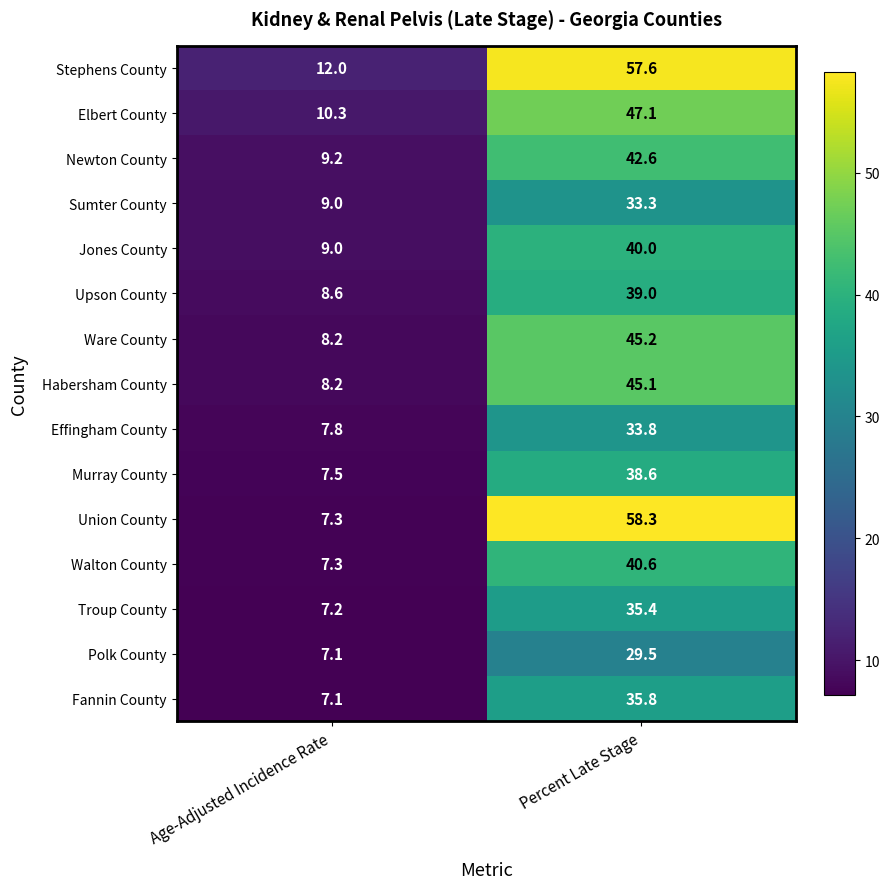

At how many categories does at least one series exceed 43?

1